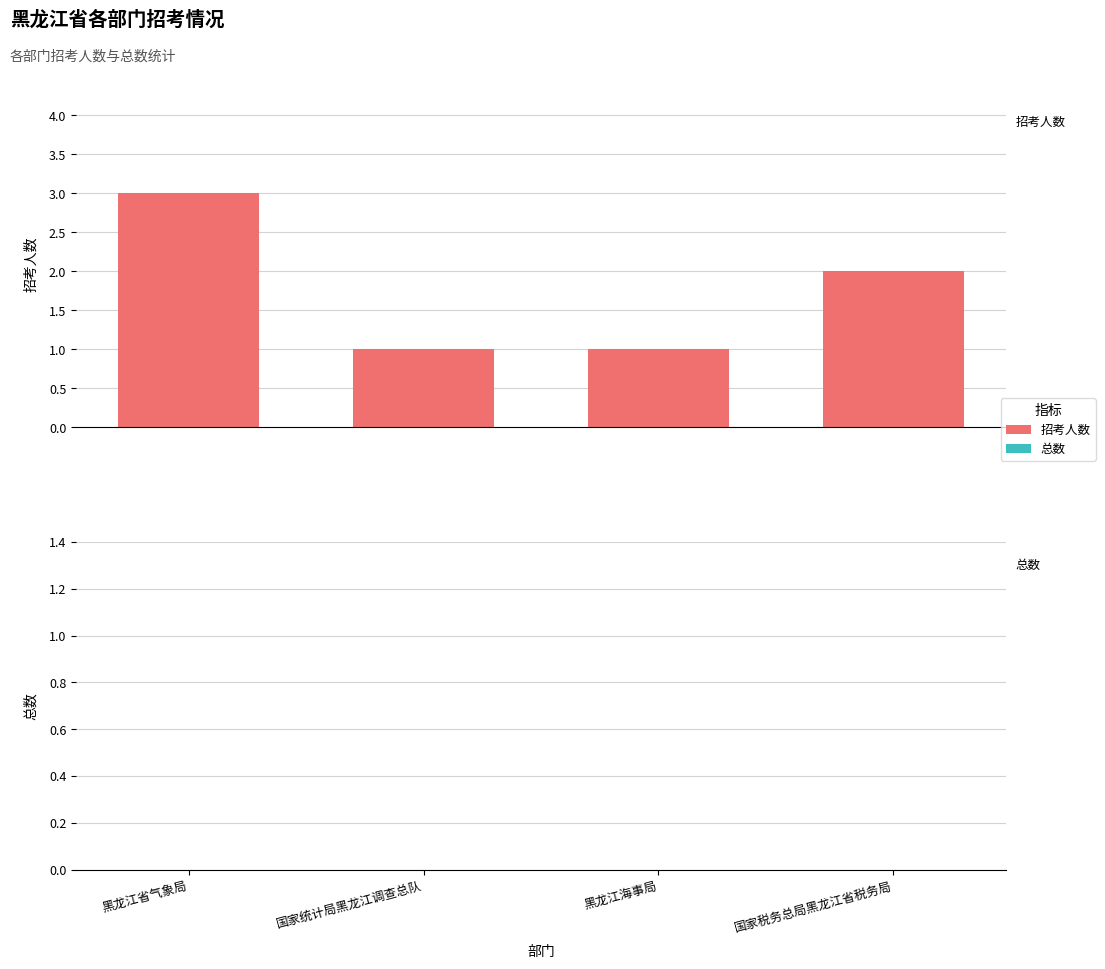

What is the greatest value displayed?

3